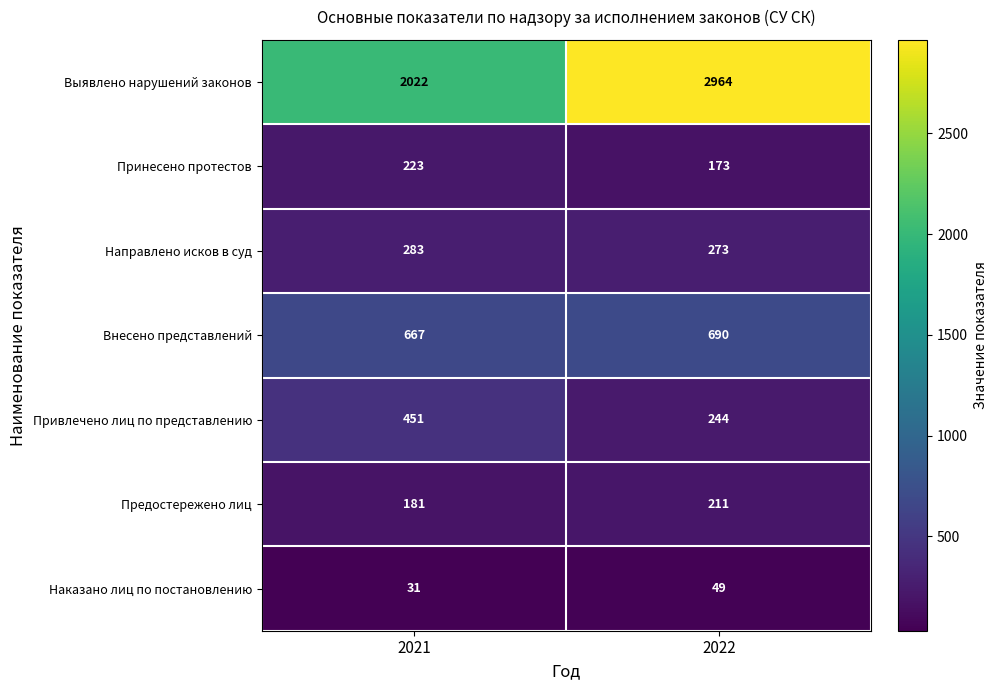

At how many categories does at least one series exceed 1596?

2